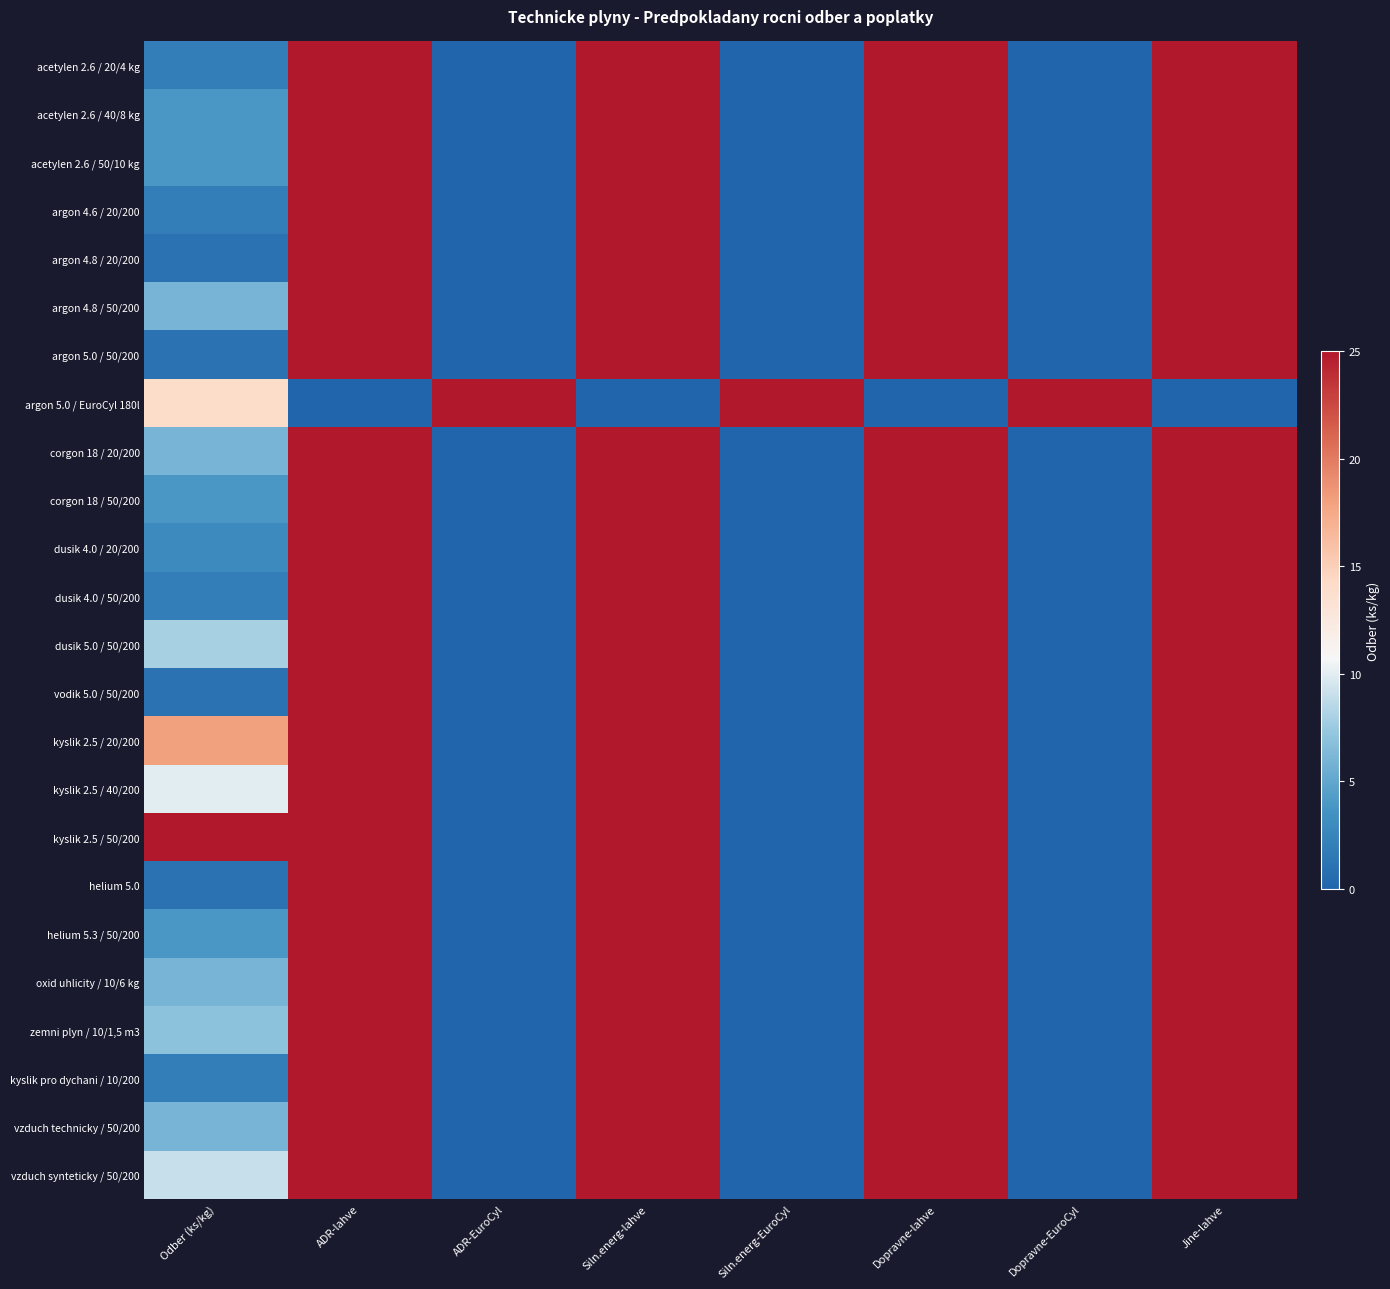

What is the spread (max minus min) of values at Odber (ks/kg)?

24.0